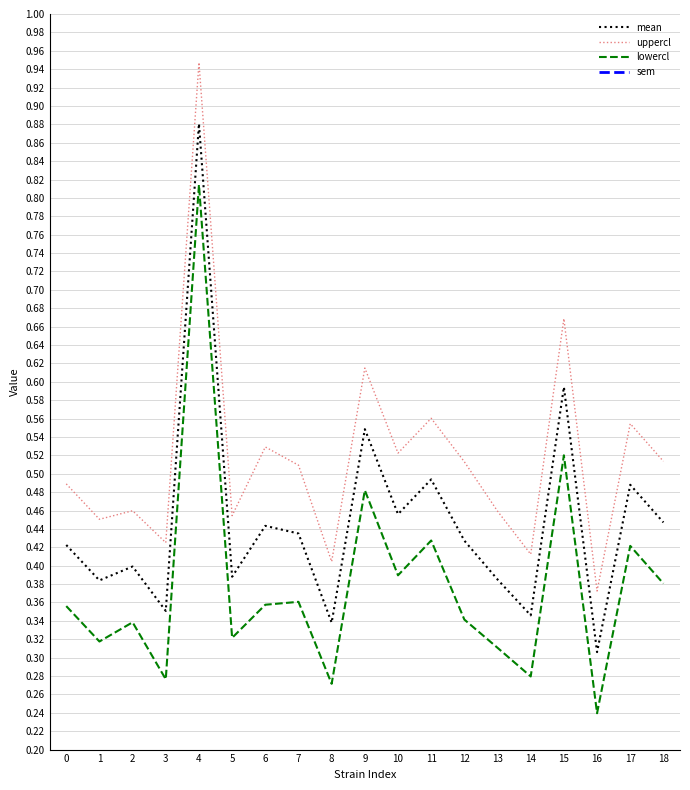

True or false: uppercl has a value of 0.6 at 14.

False